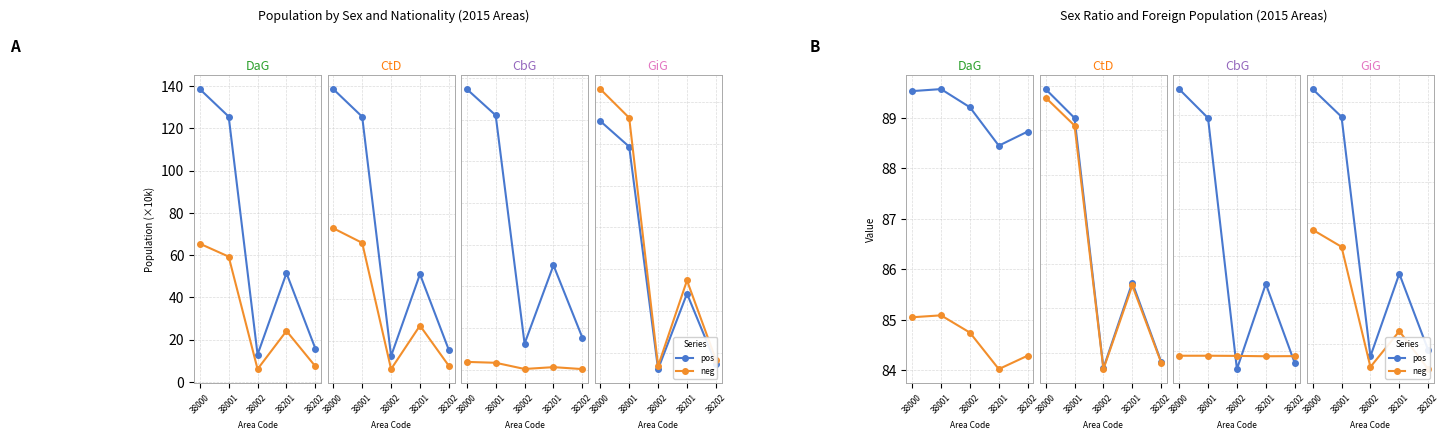

At which category is the sum across all series the highest?

38000